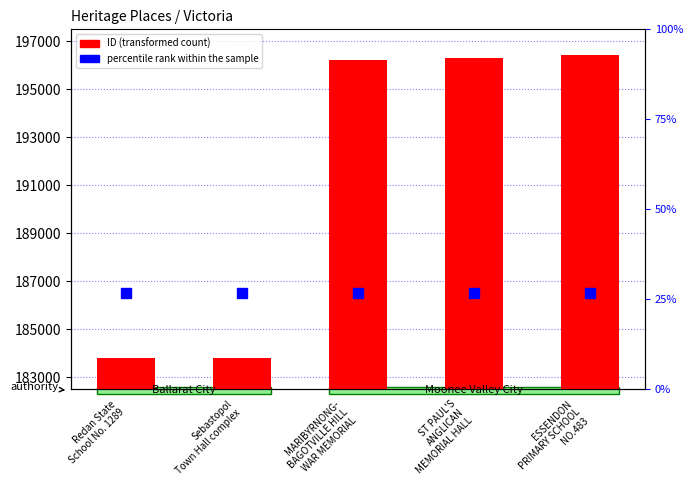

The value at Redan State
School No. 1289 is 183812. True or false?

True